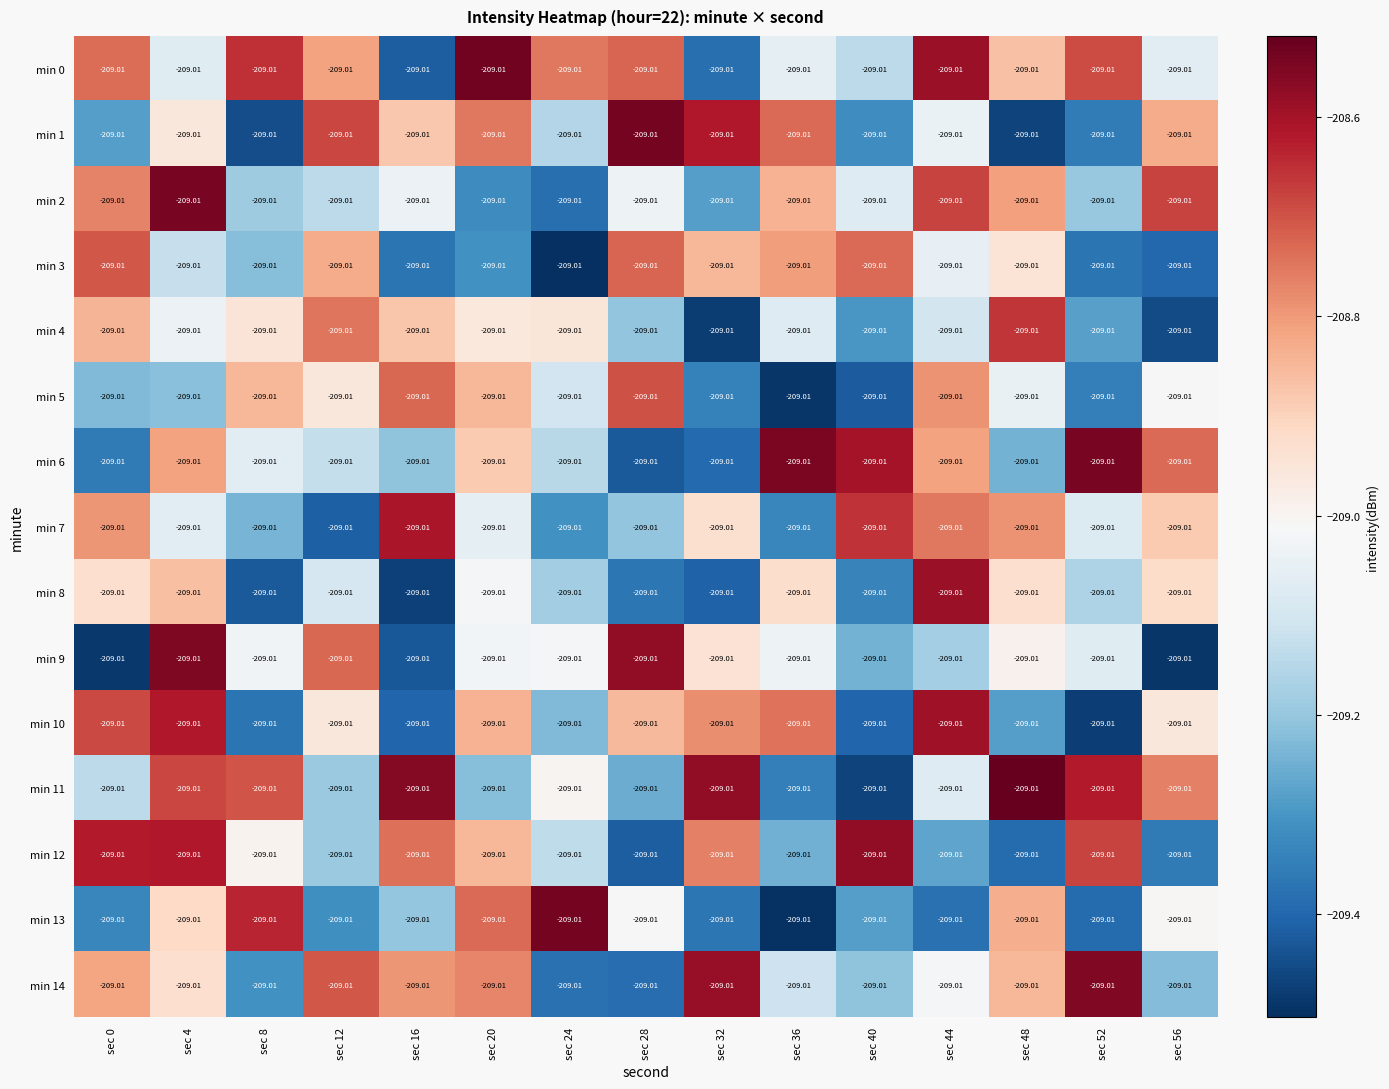

Where does the min 2 series first go above -209?

sec 0